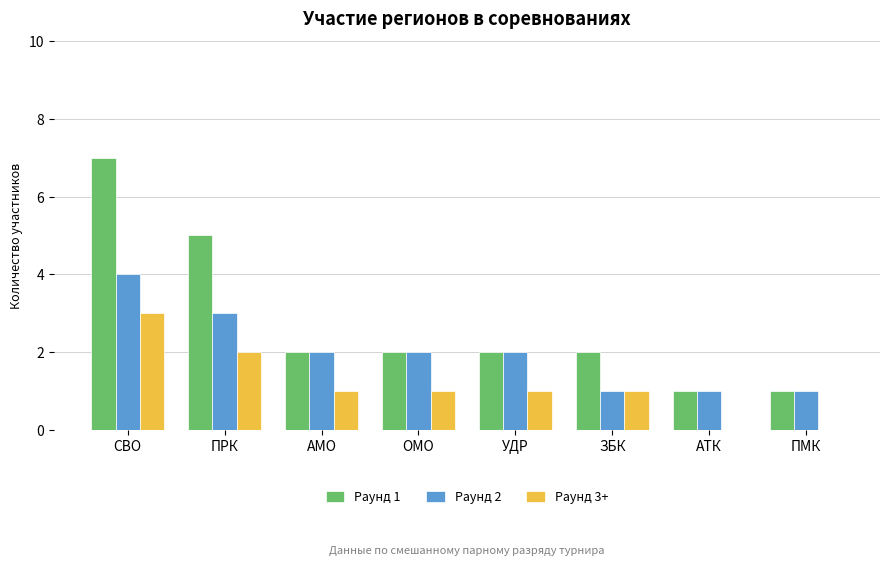

Is it true that Раунд 2 equals 2 at ОМО?

True